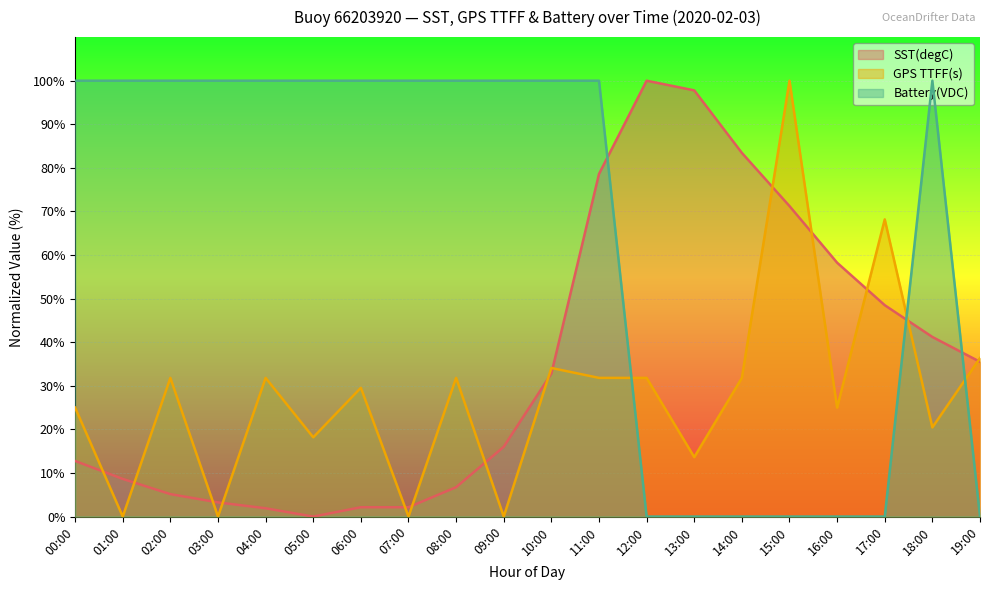

In SST(degC), how many points are higher than both neighbors (excluding endpoints)?

1